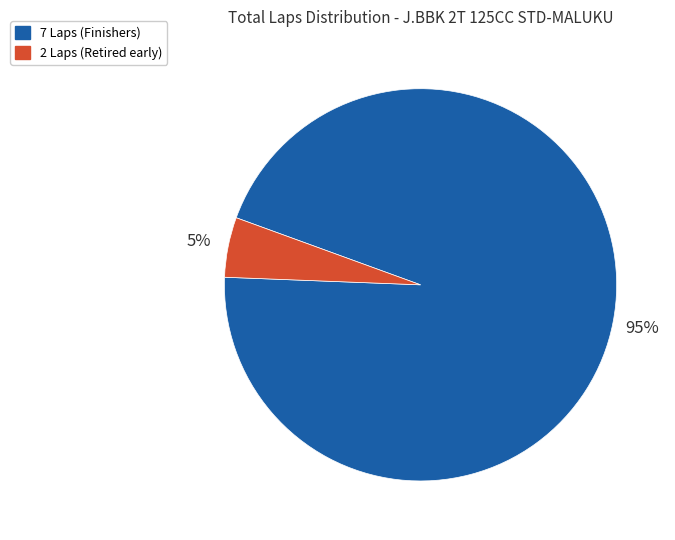

How many segments does this pie chart have?

2